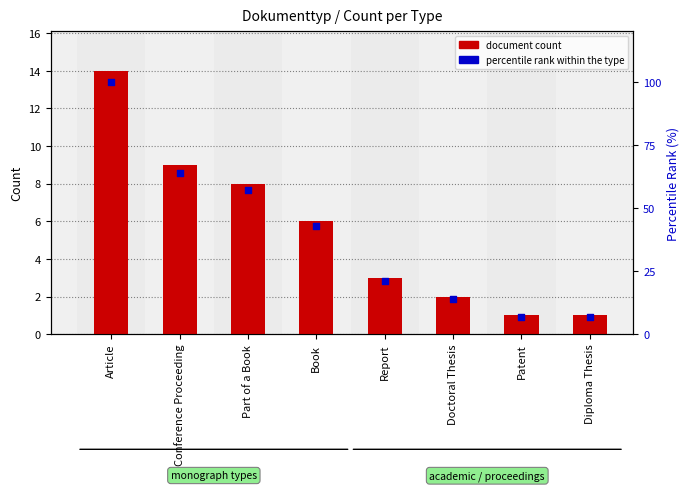

At how many categories does at least one series exceed 29?

4